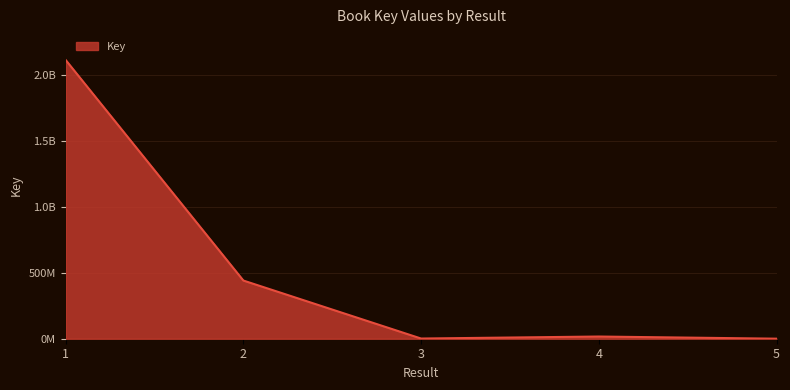

What is the value of the 1st point from the left?

2112942402